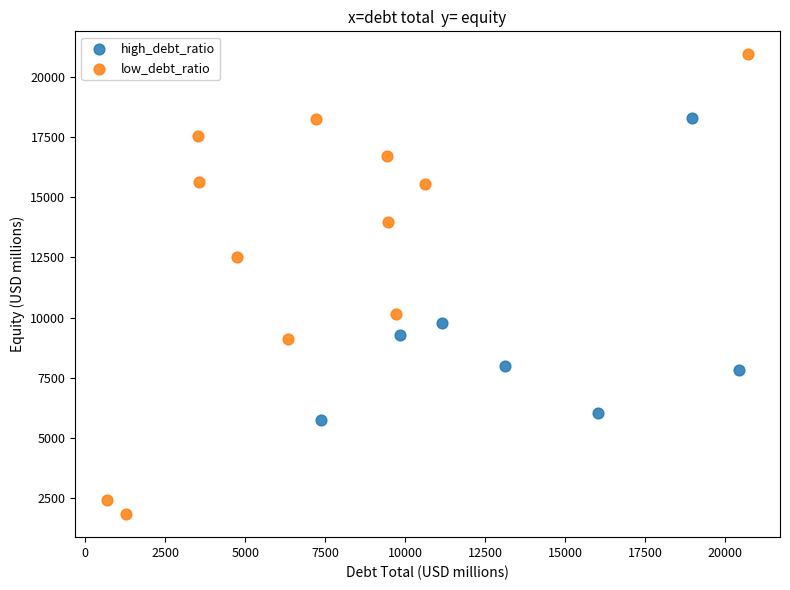

Which series contains the lowest Y value?

low_debt_ratio